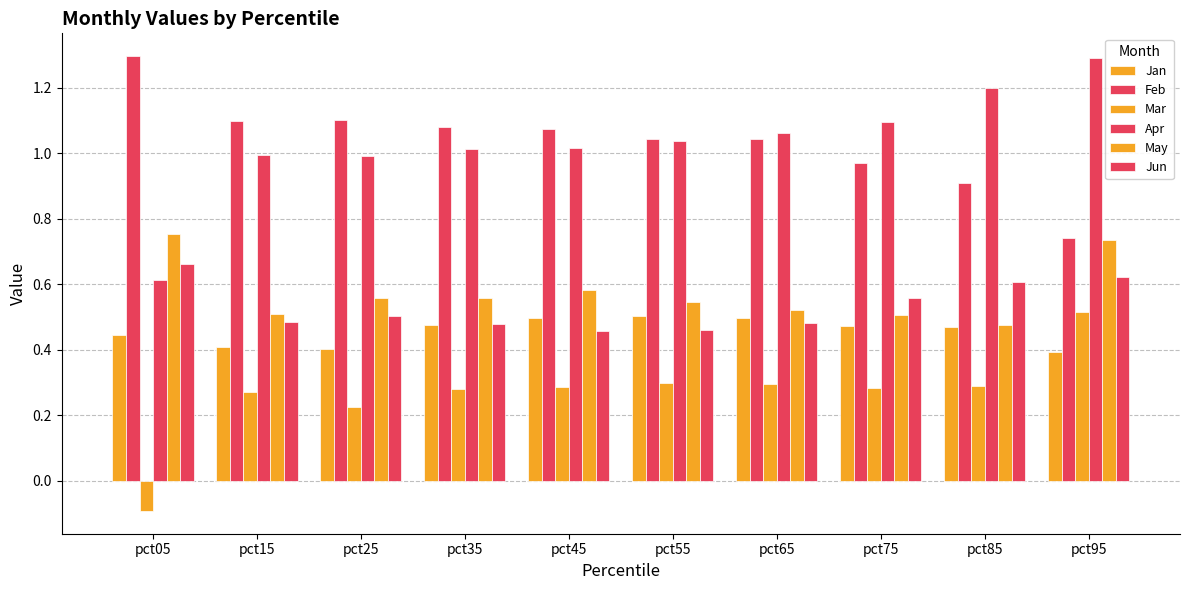

How many values in the Feb series are below 1?

3